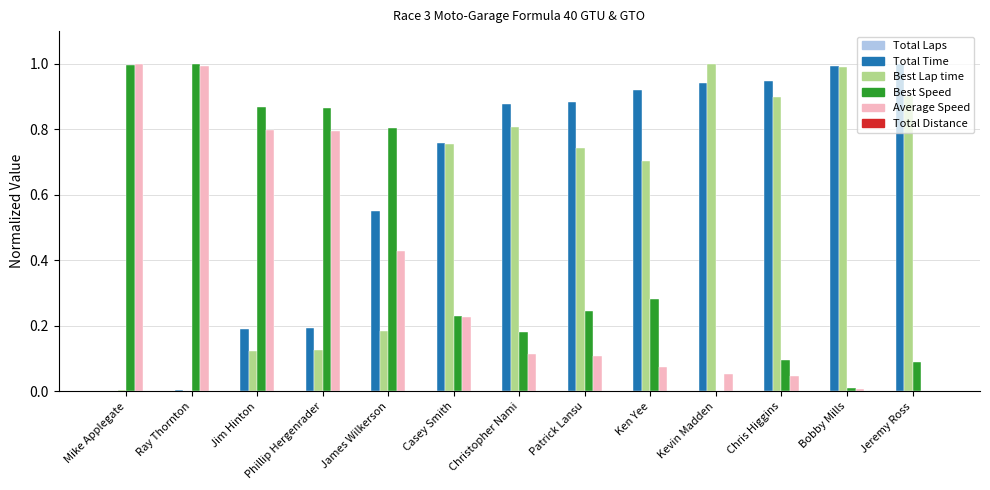

What is the maximum value for Total Time?

1.0